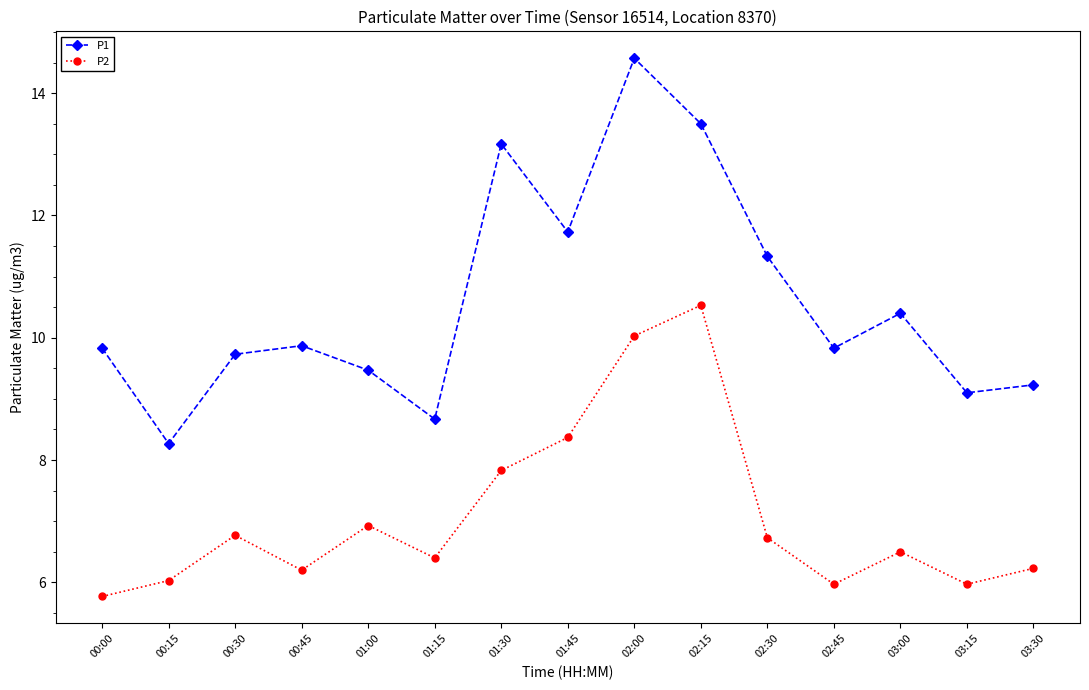

True or false: P1 and P2 cross at least once.

False